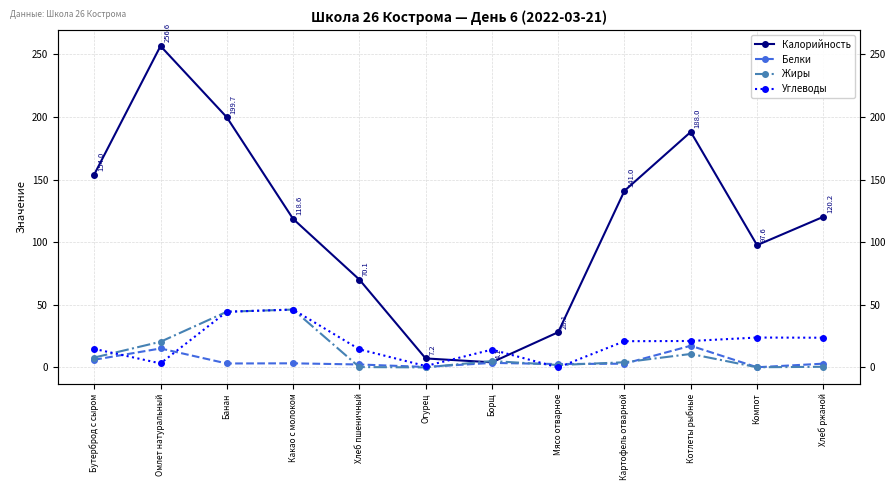

The Белки series shows 6.2 at Бутерброд с сыром. True or false?

True